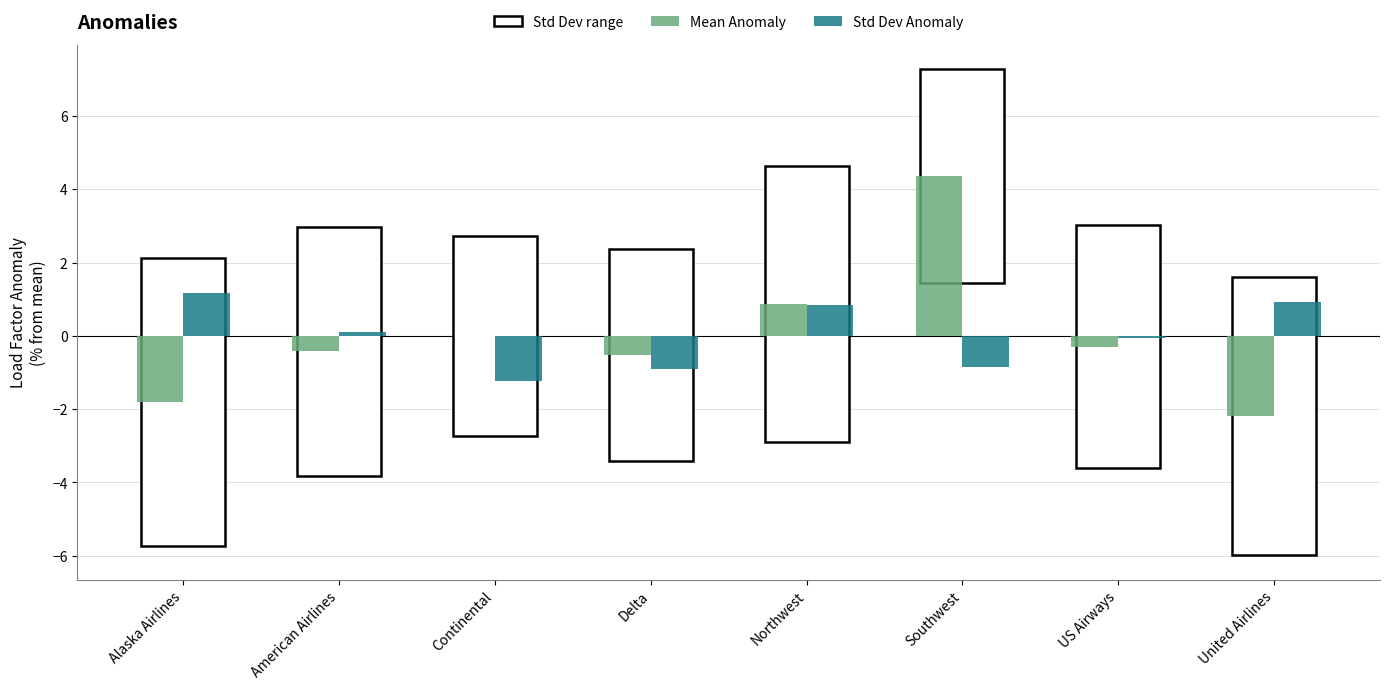

At which category does the chart reach its peak across all series?

Southwest